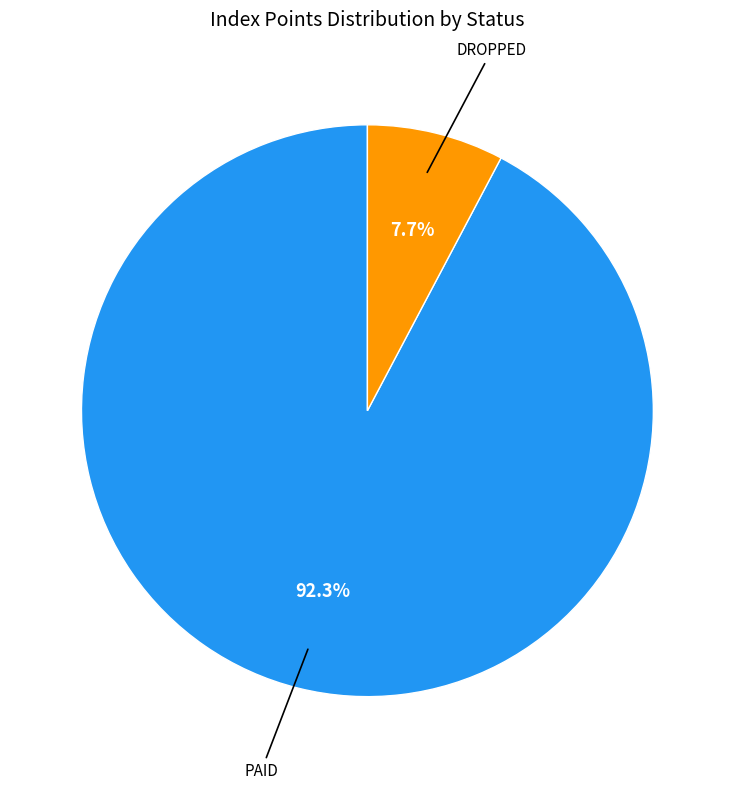

How many slices are in this pie chart?

2